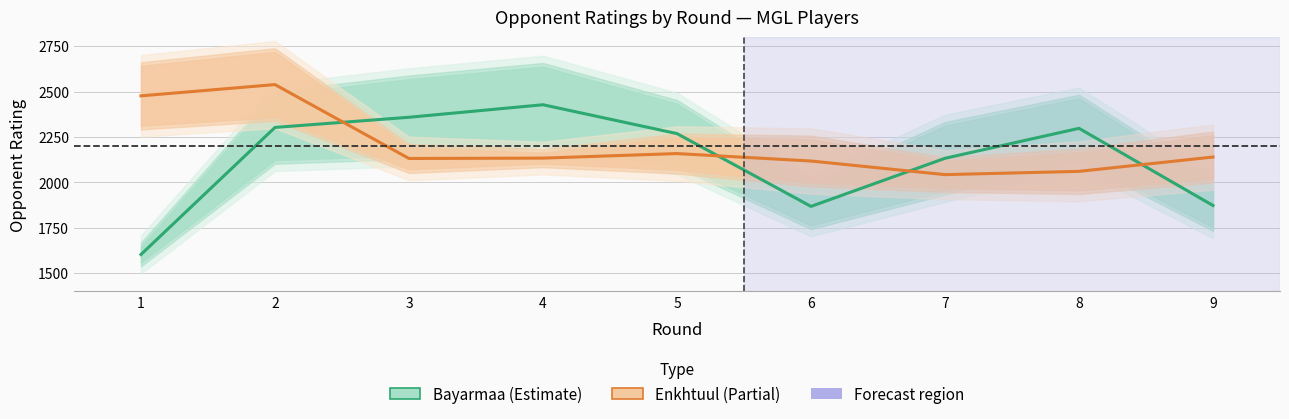

What is the minimum value shown in the chart?

1603